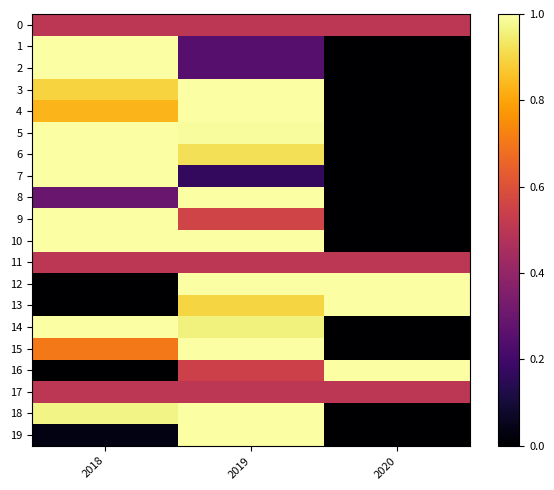

Reading right to left, what are all the values shown in this chart?

0: 2020=0.5	2019=0.5	2018=0.5
1: 2020=0.0	2019=0.2	2018=1.0
2: 2020=0.0	2019=0.3	2018=1.0
3: 2020=0.0	2019=1.0	2018=0.9
4: 2020=0.0	2019=1.0	2018=0.8
5: 2020=0.0	2019=1.0	2018=1.0
6: 2020=0.0	2019=0.9	2018=1.0
7: 2020=0.0	2019=0.2	2018=1.0
8: 2020=0.0	2019=1.0	2018=0.3
9: 2020=0.0	2019=0.6	2018=1.0
10: 2020=0.0	2019=1.0	2018=1.0
11: 2020=0.5	2019=0.5	2018=0.5
12: 2020=1.0	2019=1.0	2018=0.0
13: 2020=1.0	2019=0.9	2018=0.0
14: 2020=0.0	2019=1.0	2018=1.0
15: 2020=0.0	2019=1.0	2018=0.7
16: 2020=1.0	2019=0.5	2018=0.0
17: 2020=0.5	2019=0.5	2018=0.5
18: 2020=0.0	2019=1.0	2018=1.0
19: 2020=0.0	2019=1.0	2018=0.0